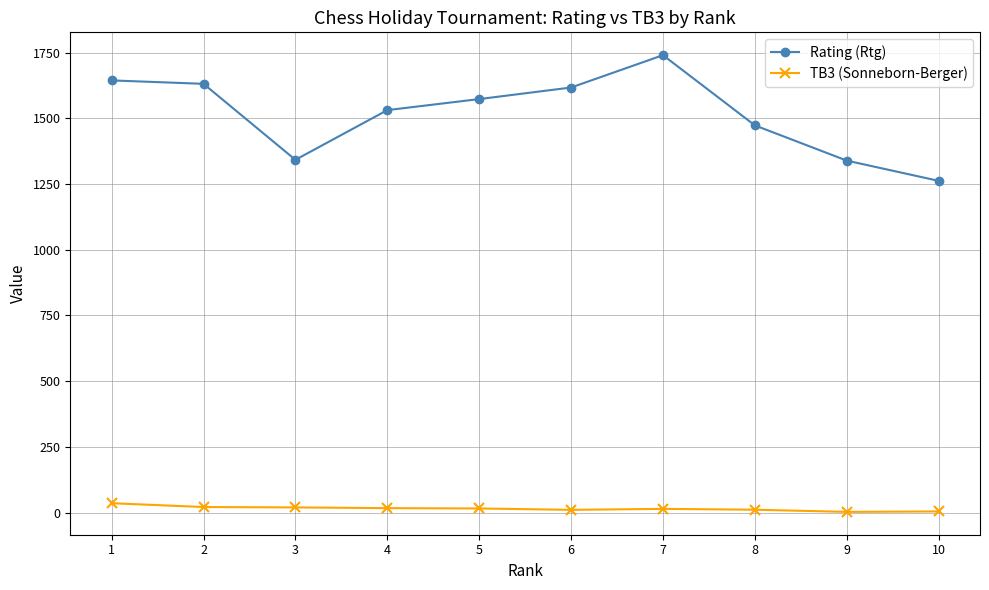

Rank the series at 9 from highest to lowest value.

Rating (Rtg), TB3 (Sonneborn-Berger)